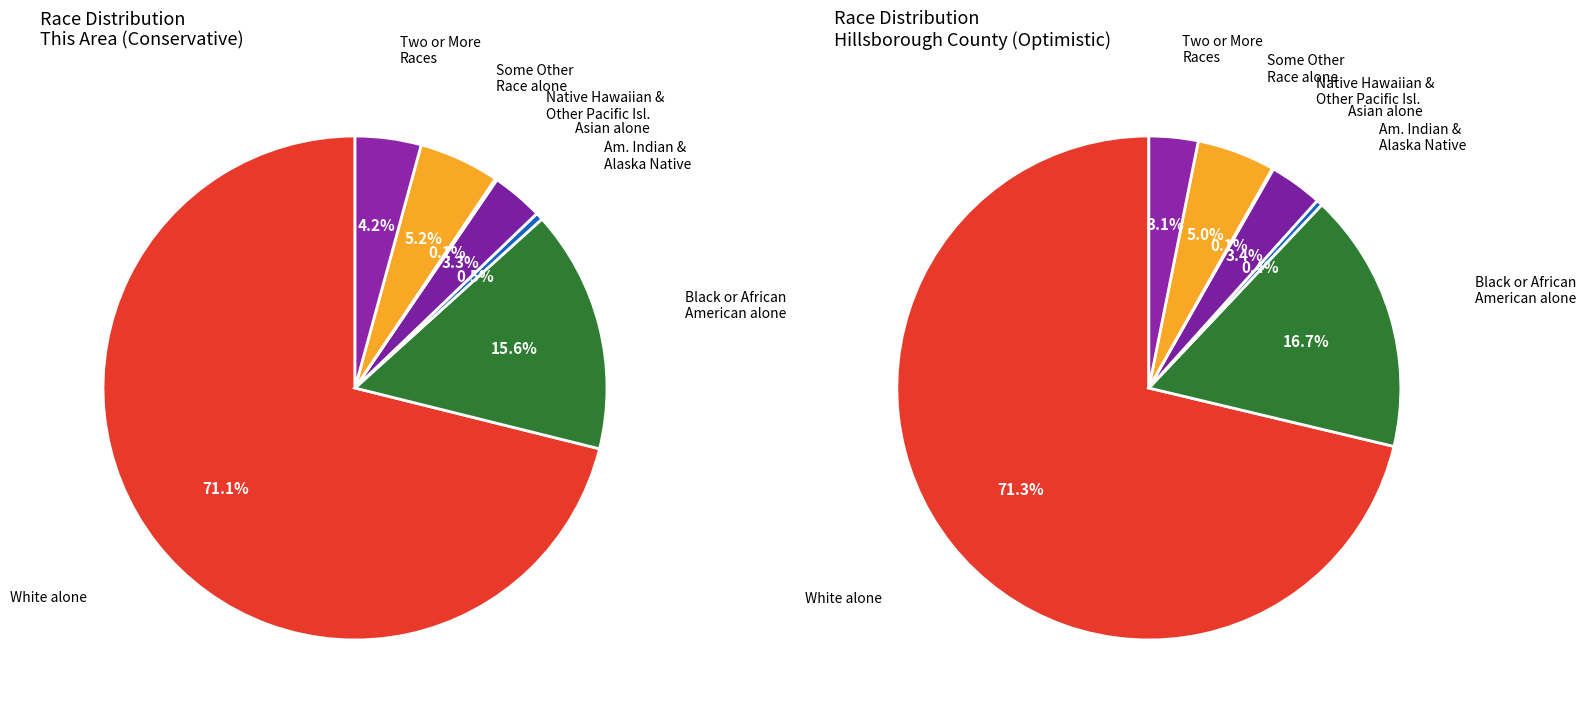

What percentage do White alone and Asian alone together represent?

74.4%